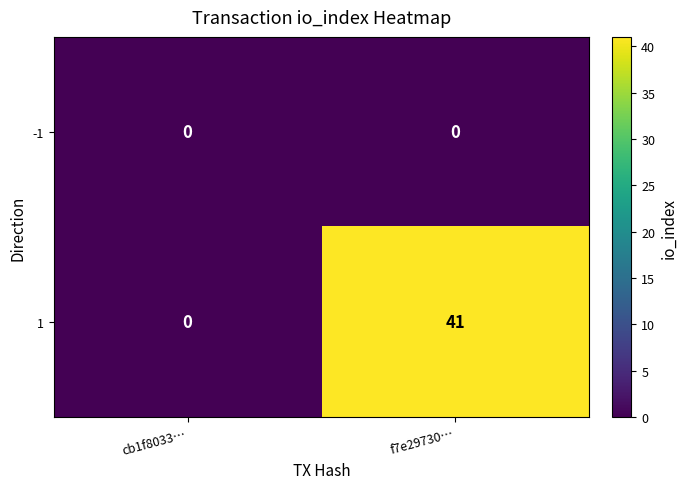

What is the sum of all 1 values?

41